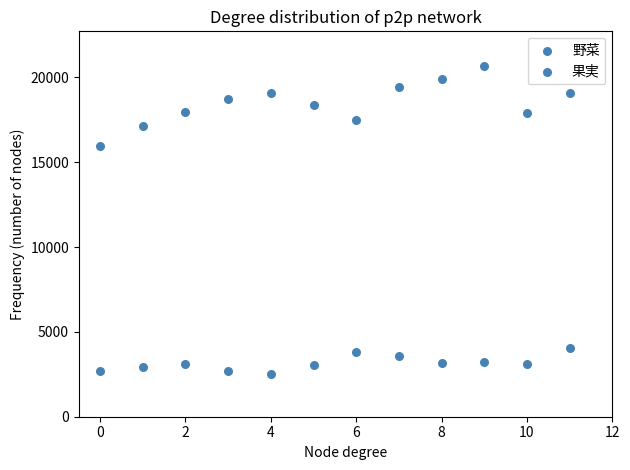

Count the number of points in this scatter plot.

24